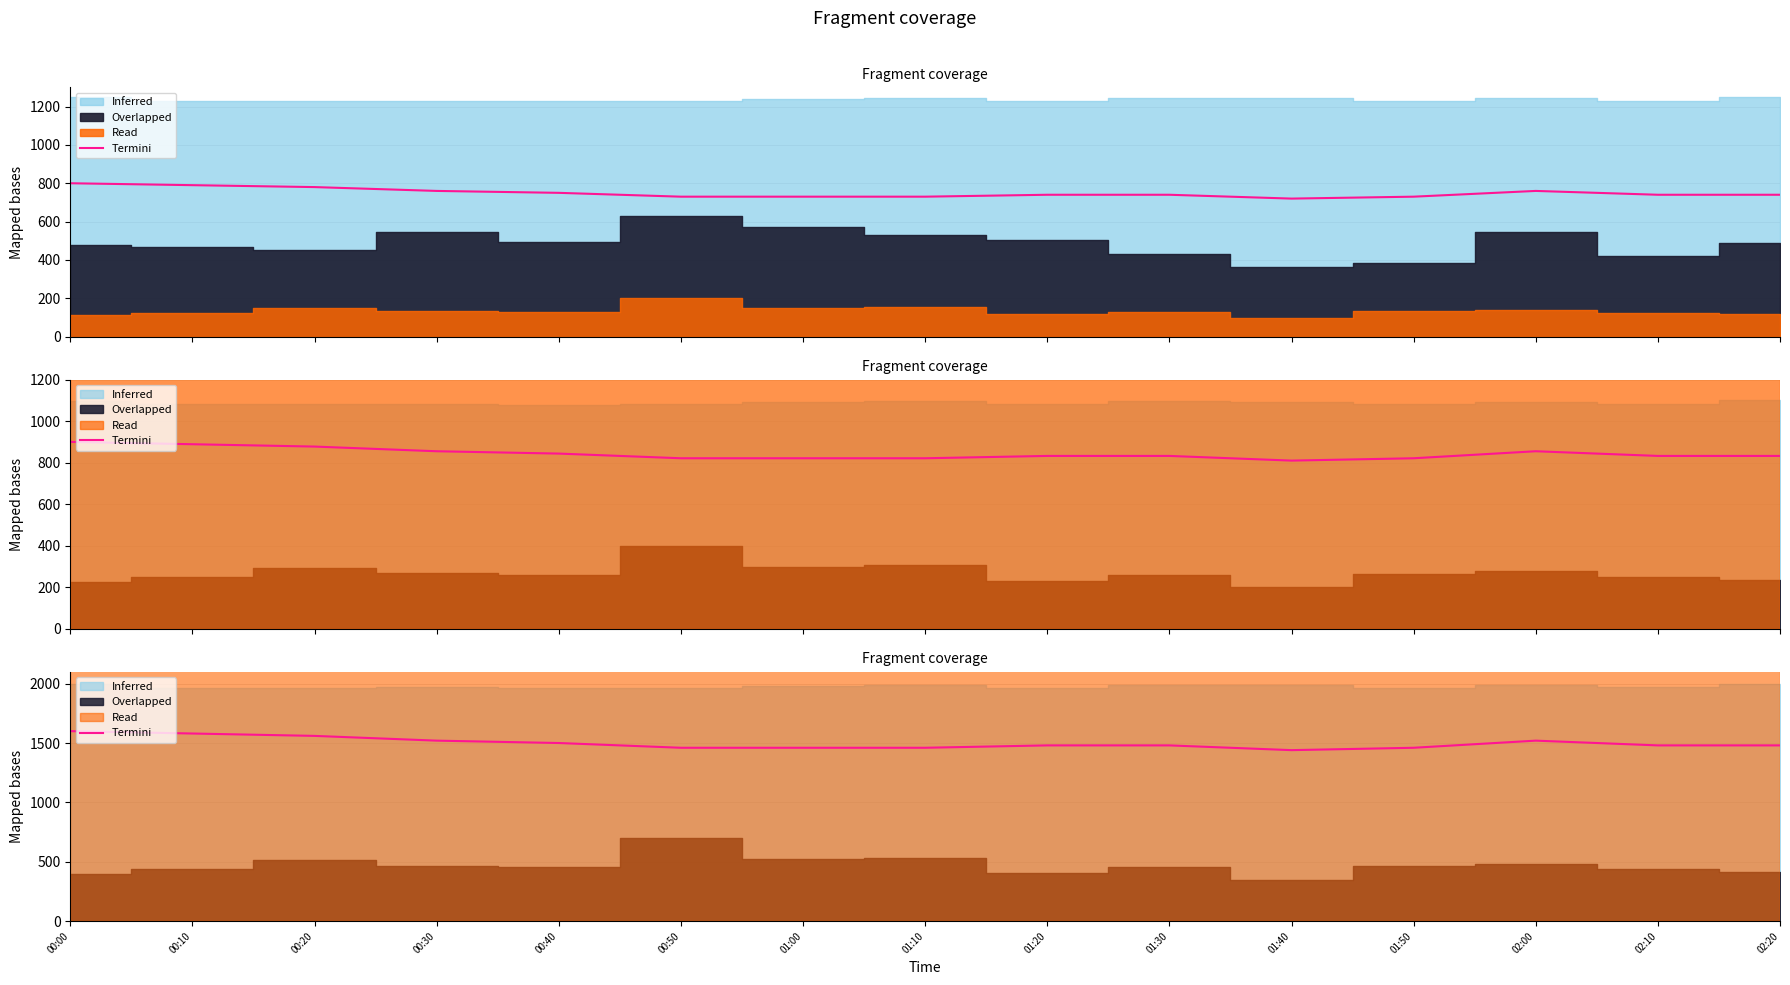

Reading left to right, what are all the values shown in this chart?

1600	1580	1560	1520	1500	1460	1460	1460	1480	1480	1440	1460	1520	1480	1480